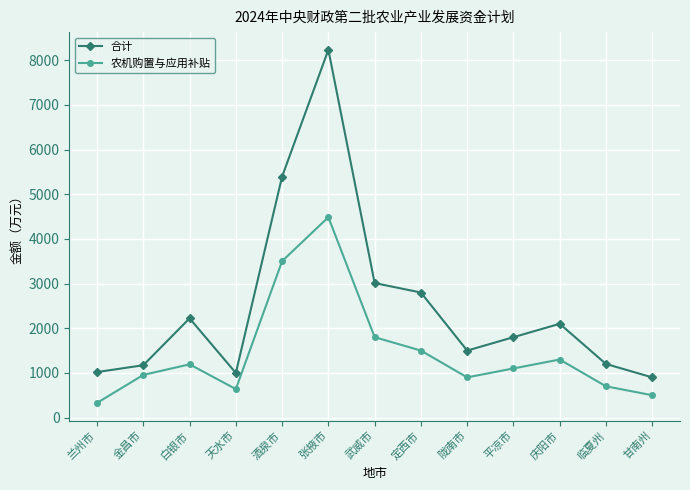

True or false: 合计 and 农机购置与应用补贴 cross at least once.

False